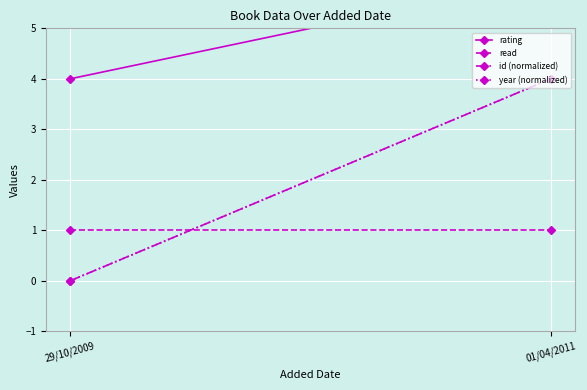

Between 29/10/2009 and 01/04/2011, which is larger?

01/04/2011